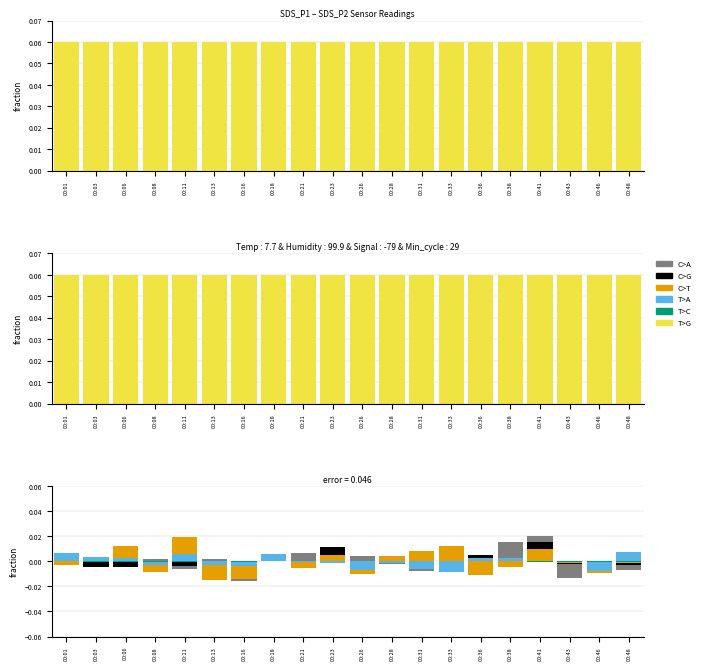

The C>A series shows -0.0 at 00:23. True or false?

True